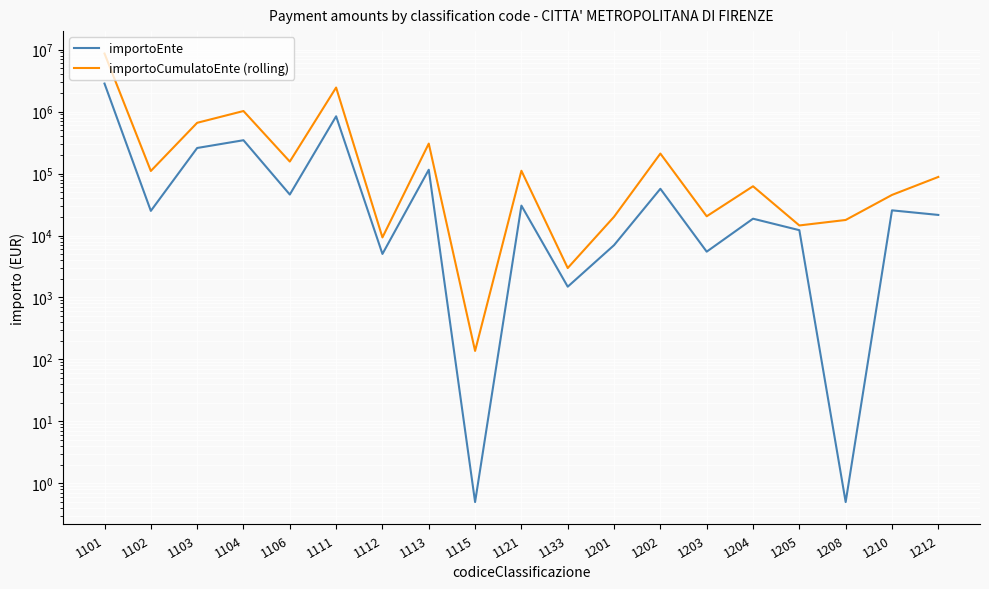

True or false: importoEnte and importoCumulatoEnte (rolling) intersect in this chart.

False